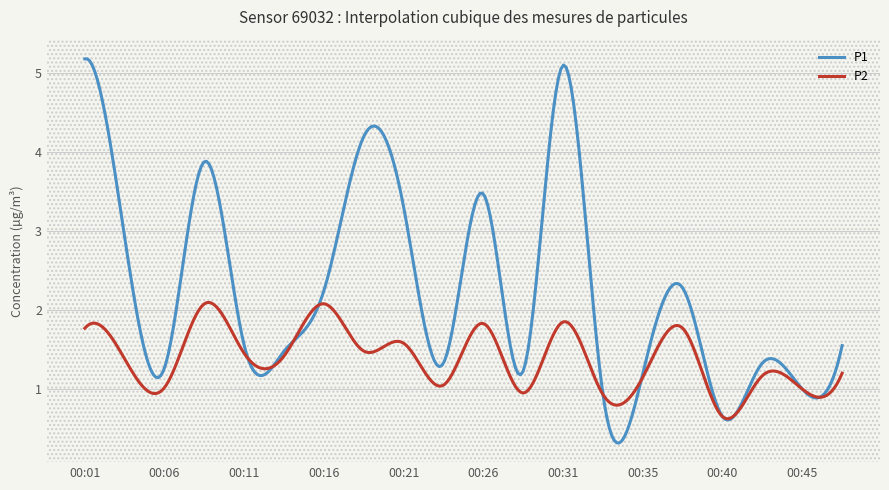

Which series has the largest total across all categories?

P1